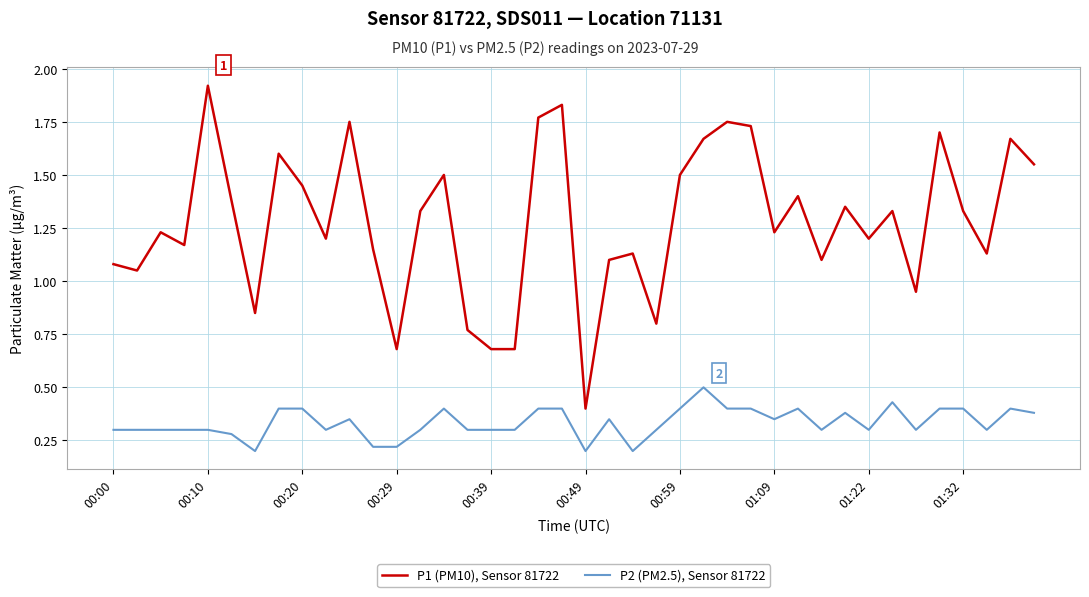

What are all the series names shown in the legend?

P1 (PM10), Sensor 81722, P2 (PM2.5), Sensor 81722